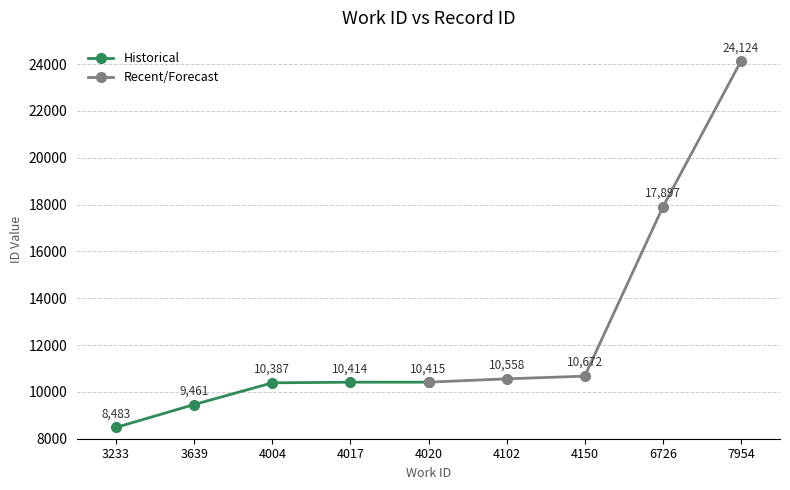

Reading right to left, what are all the values shown in this chart?

Historical: 10415	10414	10387	9461	8483
Recent/Forecast: 24124	17897	10672	10558	10415